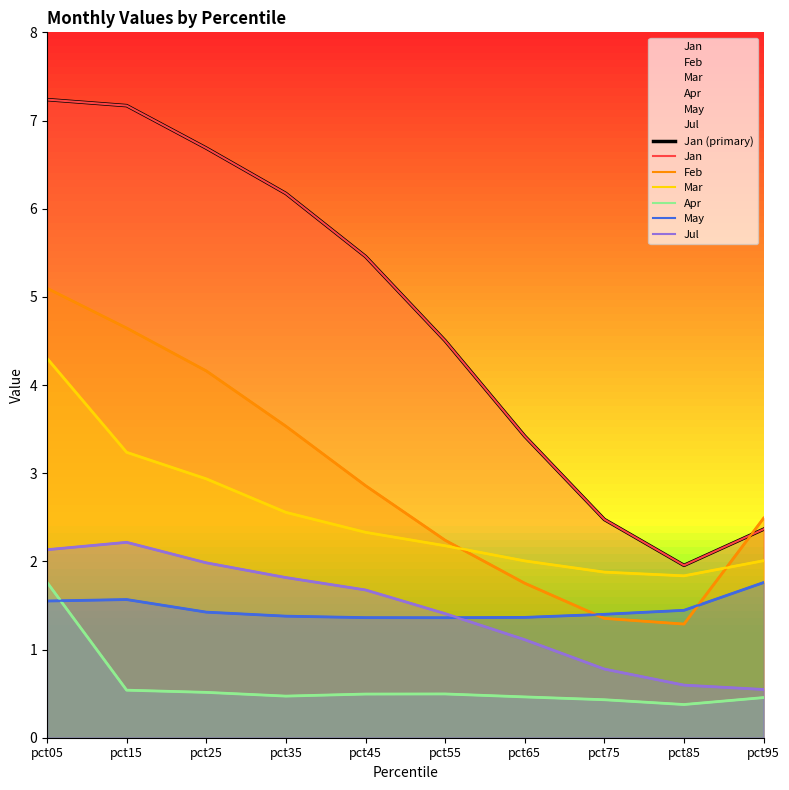

At which category does the chart reach its minimum across all series?

pct85